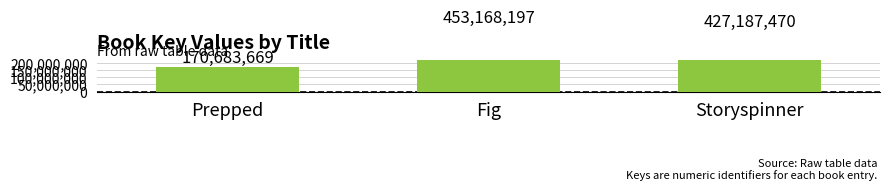

At which label does the data first exceed 427187470?

Fig